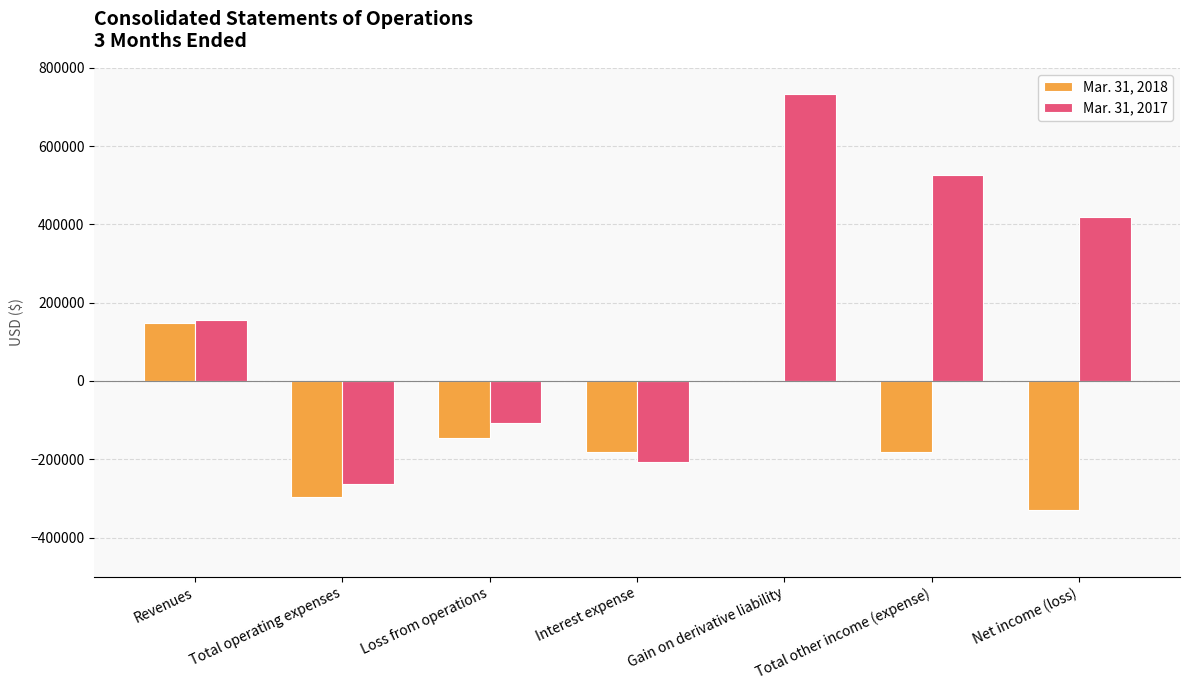

How many data points does each series have?

7